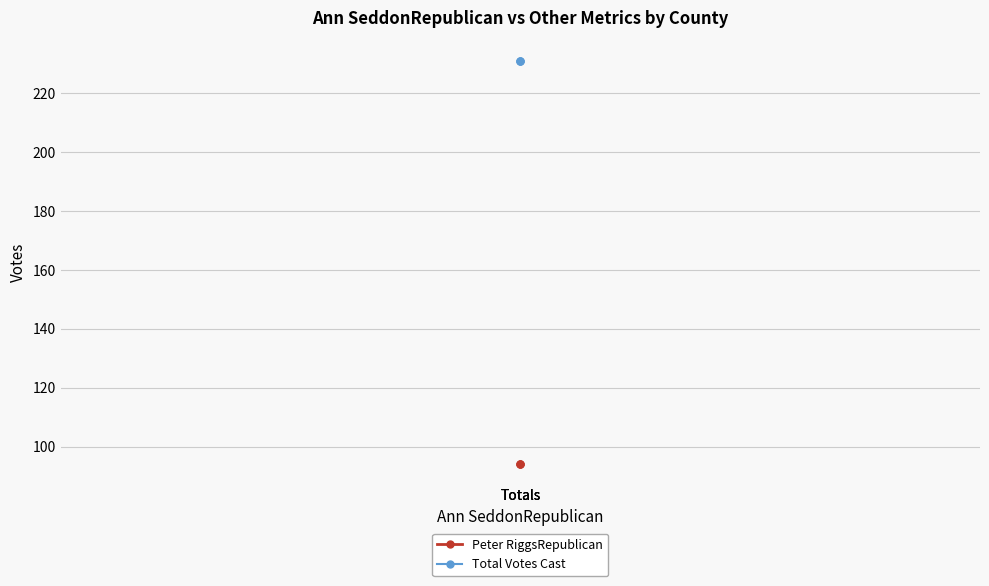

List the series in order of their peak value, lowest first.

Peter RiggsRepublican, Total Votes Cast